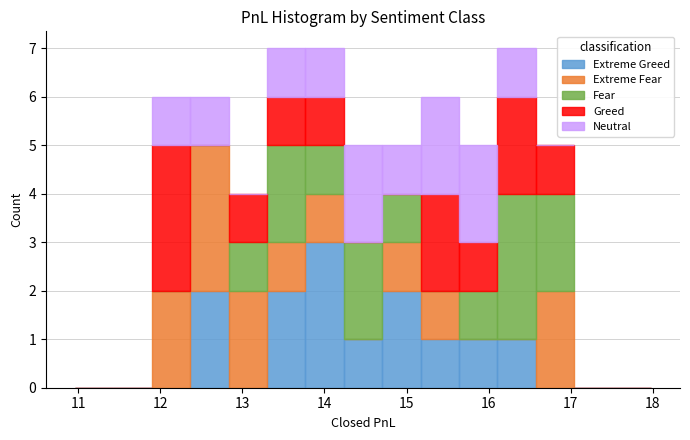

What is the total height of the stacked bar covering 13.3 to 13.8 on the x-axis? Neither the bar edges nor the heights are printed on the chart, so give them approximately, as read against the axes.

7